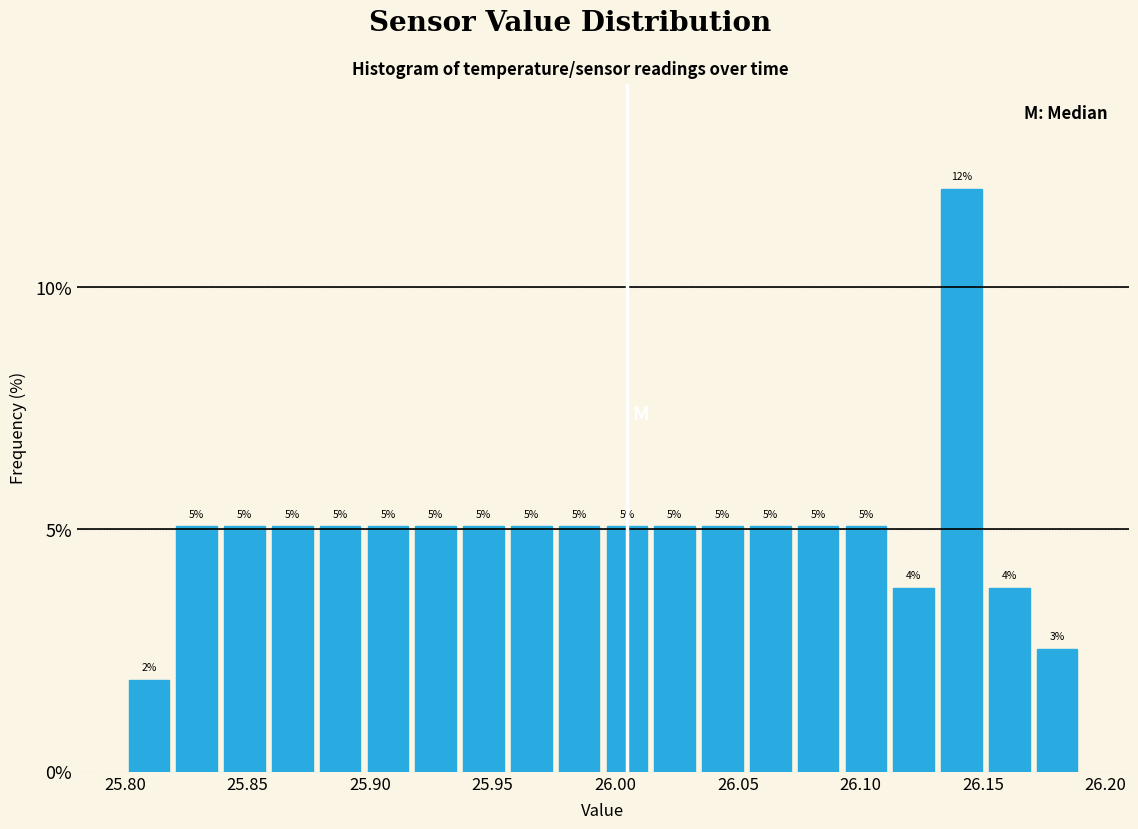

Read against the x-axis, roughly where is the centre of the tallest bar?

26.140